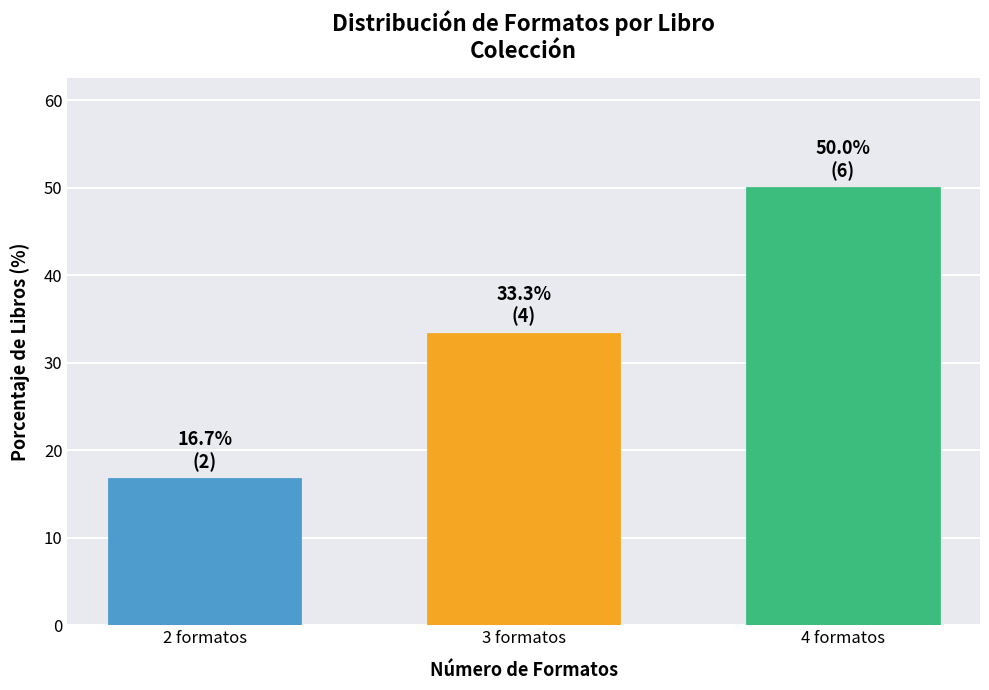

Reading left to right, what are all the values shown in this chart?

16.7	33.3	50.0